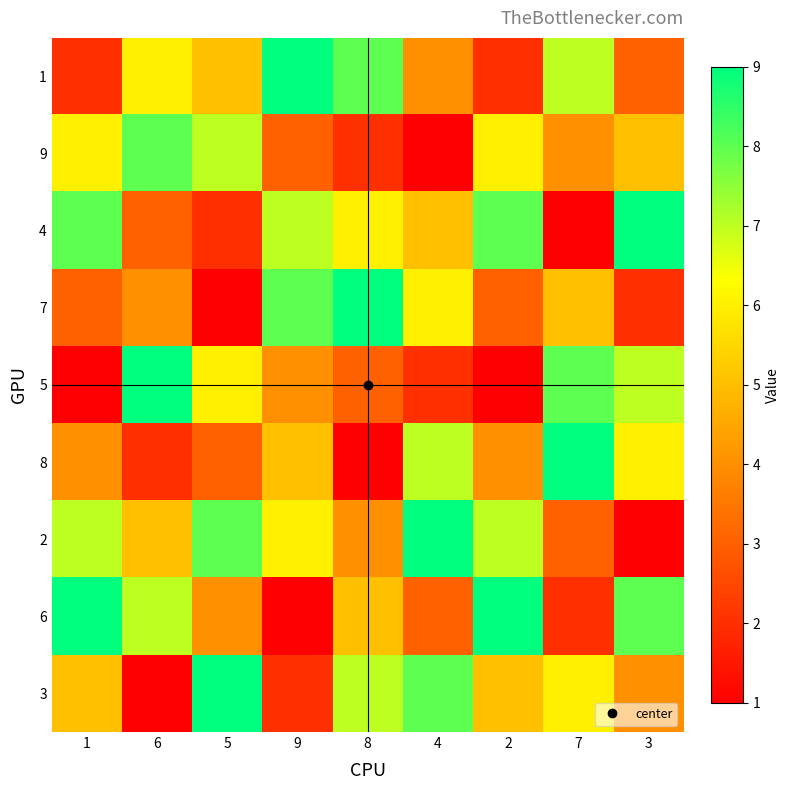

What is the greatest value displayed?

9